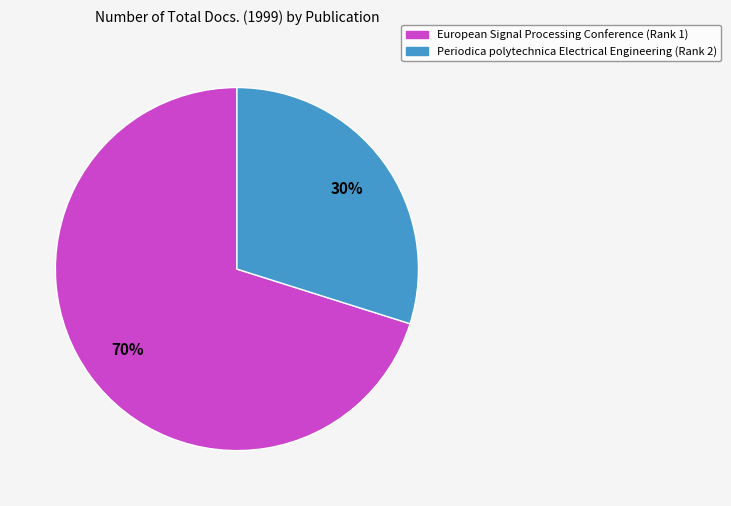

What is the ratio of the value at Periodica polytechnica Electrical Engineering (Rank 2) to the value at European Signal Processing Conference (Rank 1)?

0.4